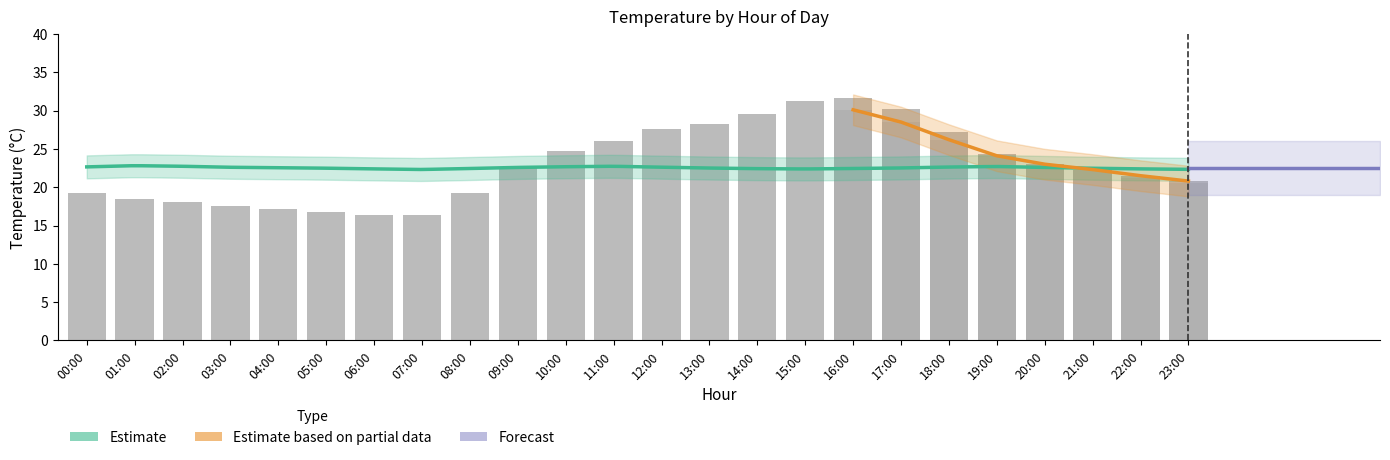

What is the label of the 15th bar from the right?

09:00